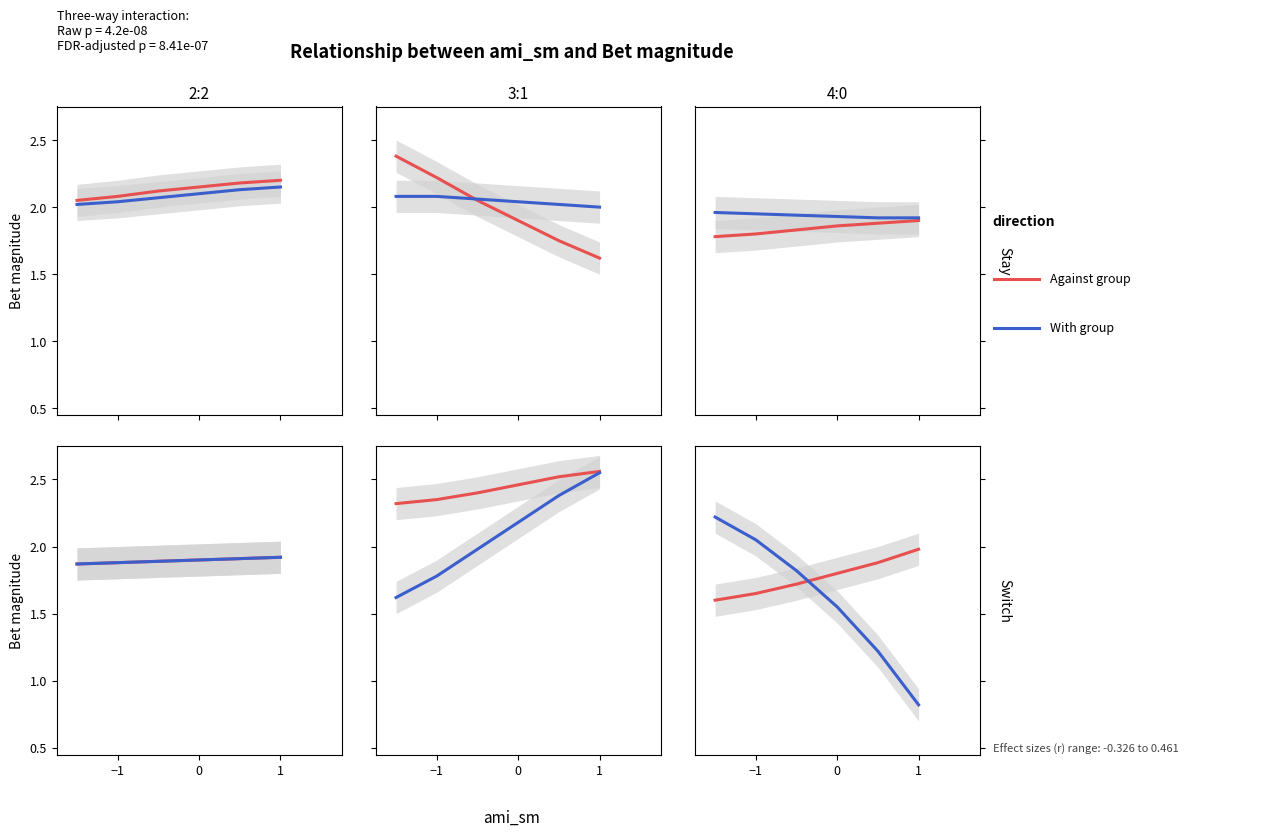

Does the chart display data point markers on the line(s)?

No